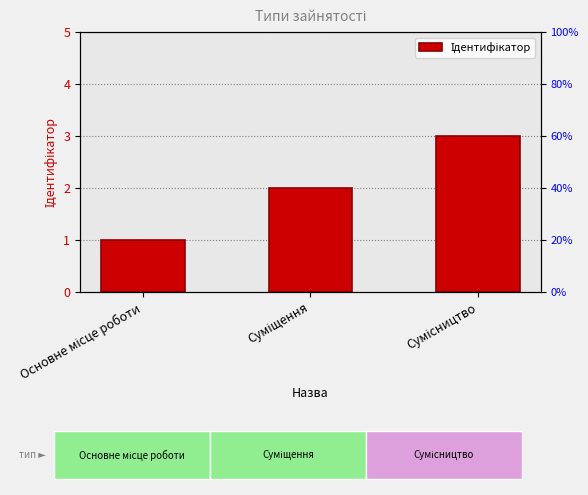

What is the label of the 3rd bar from the right?

Основне місце роботи